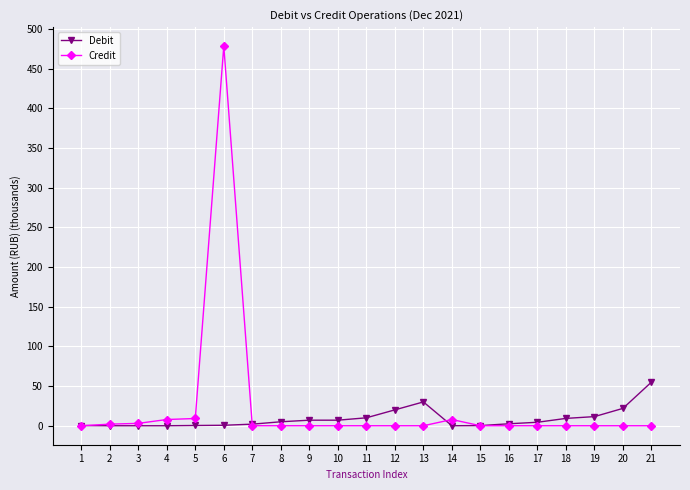

What are all the series names shown in the legend?

Debit, Credit